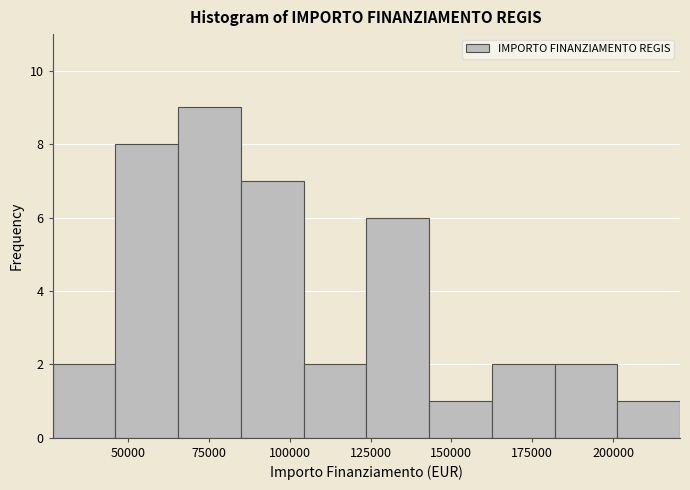

Around what value on the x-axis is the tallest bar? Give the approximate position of its centre, as read against the axis.

75000